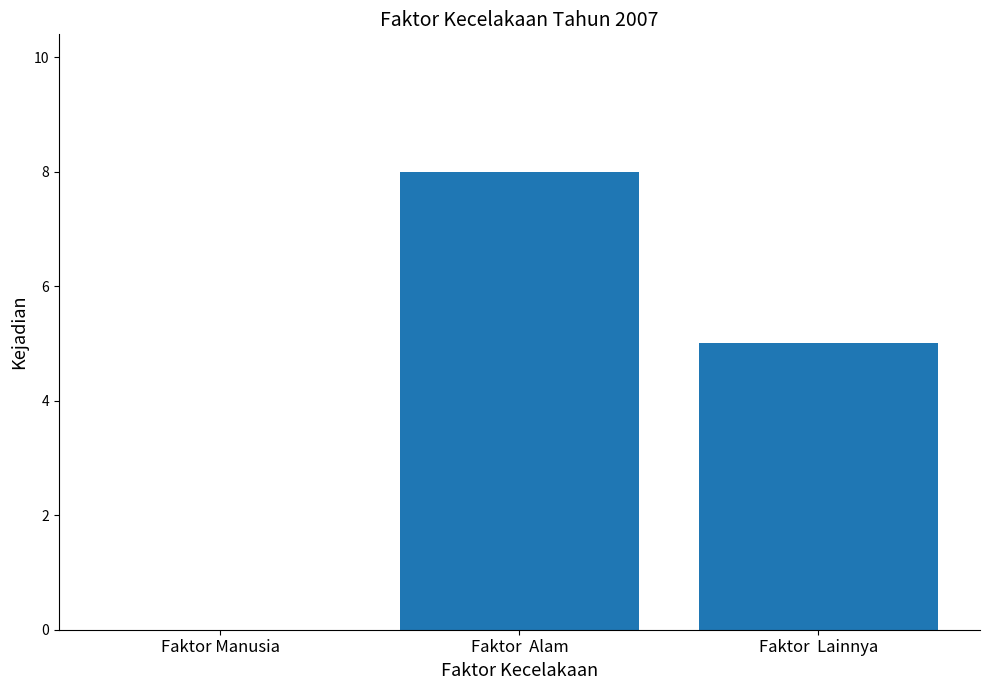

Which category has the highest value across all series?

Faktor  Alam